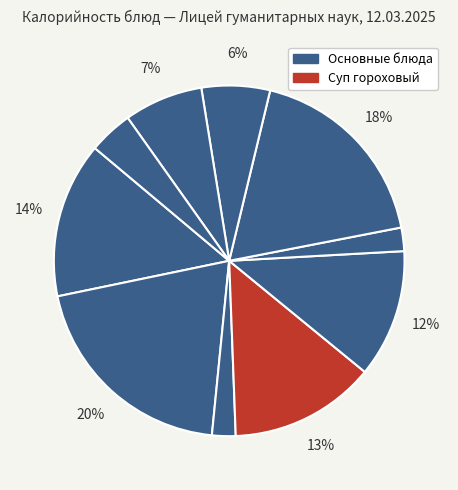

How many slices are in this pie chart?

10